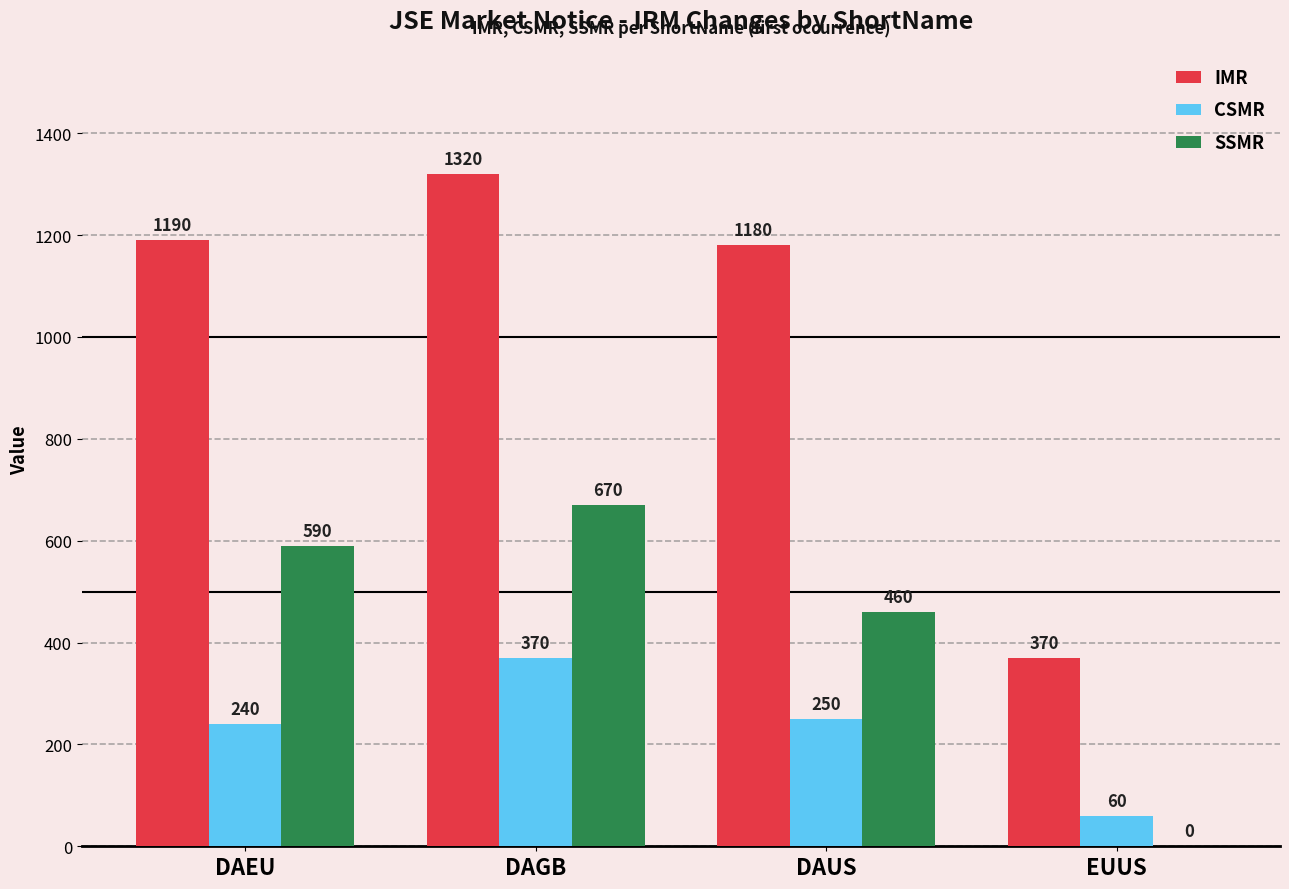

Which series has the widest spread of values?

IMR